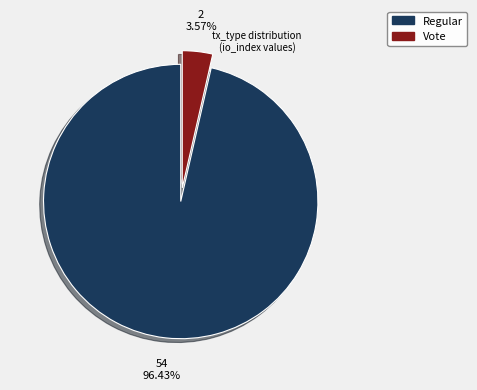

Is there a majority slice in this chart?

Yes